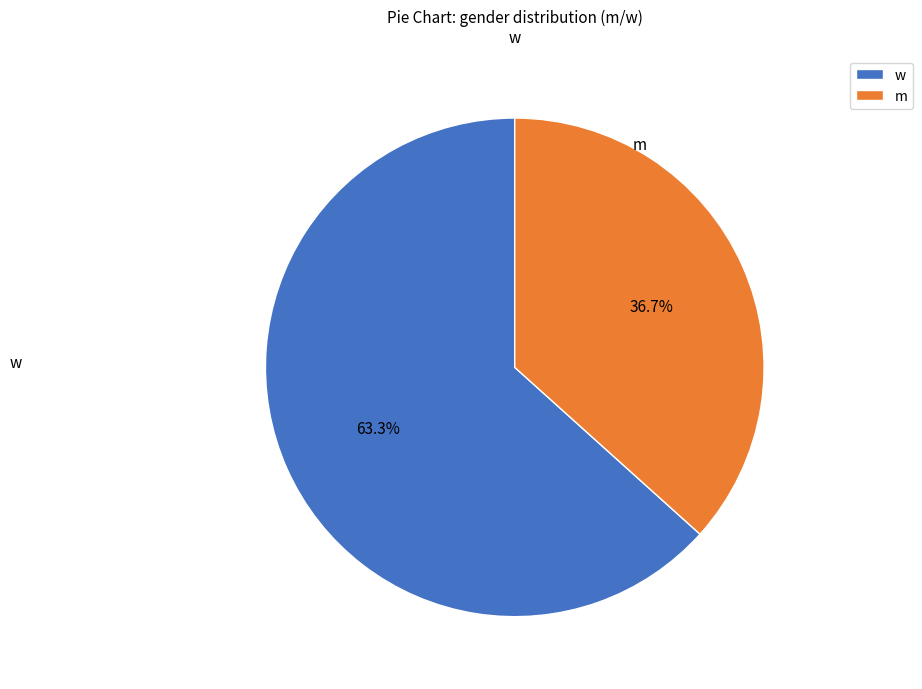

Which slice is the smallest?

m